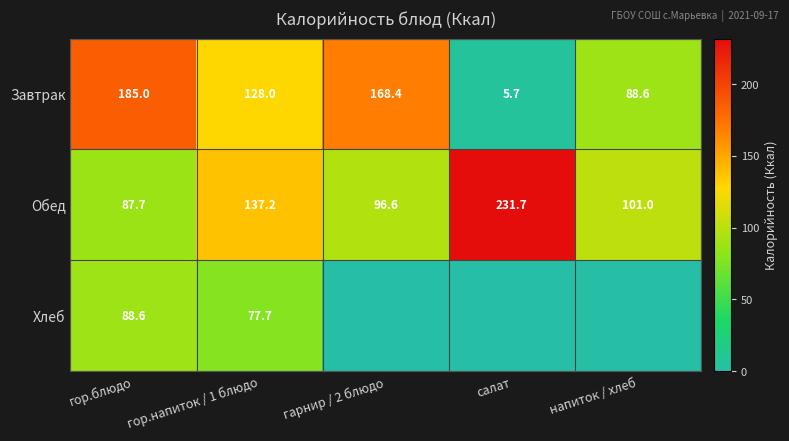

Is it true that Хлеб equals 48.9 at гор.блюдо?

False